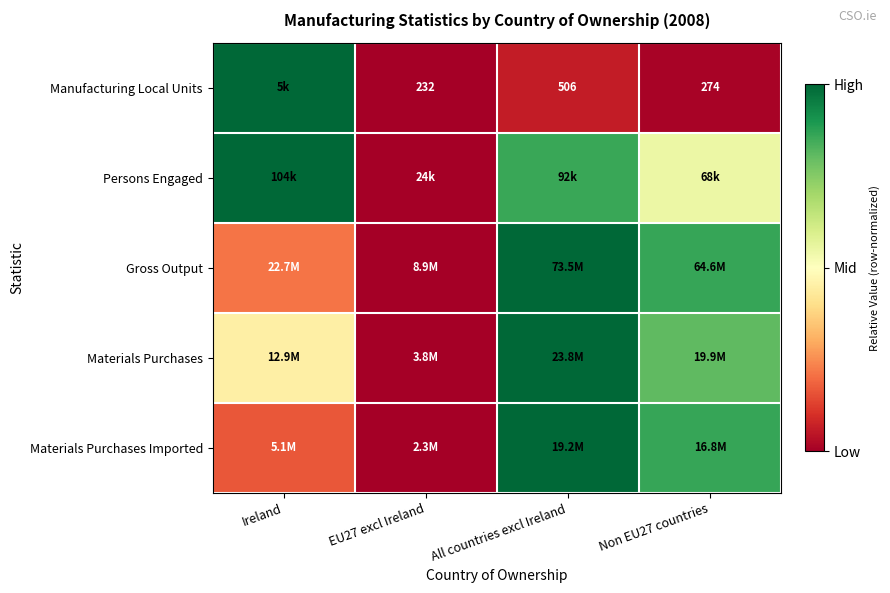

Which category has the highest value in the Gross Output series?

All countries excl Ireland